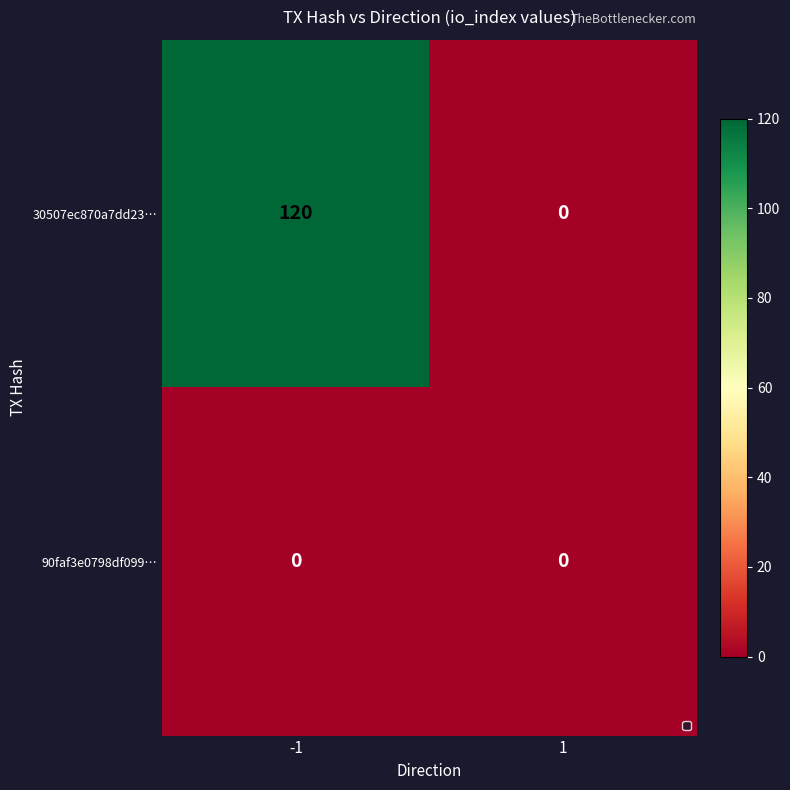

List the series in order of their peak value, highest first.

30507ec870a7dd23…, 90faf3e0798df099…